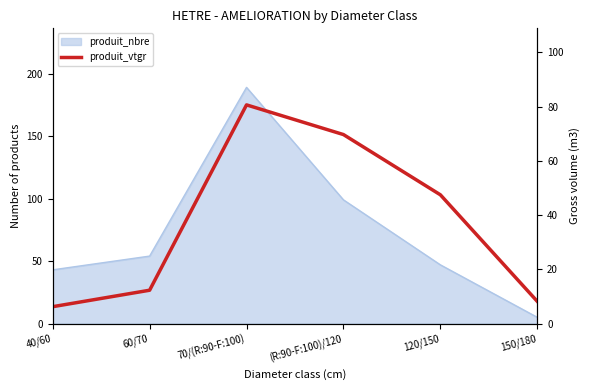

Which has a higher value, 70/(R:90-F:100) or 40/60?

70/(R:90-F:100)